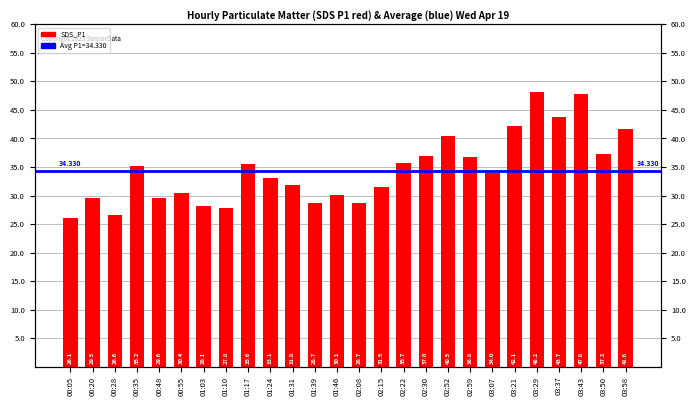

What position from the left is 03:37?

23